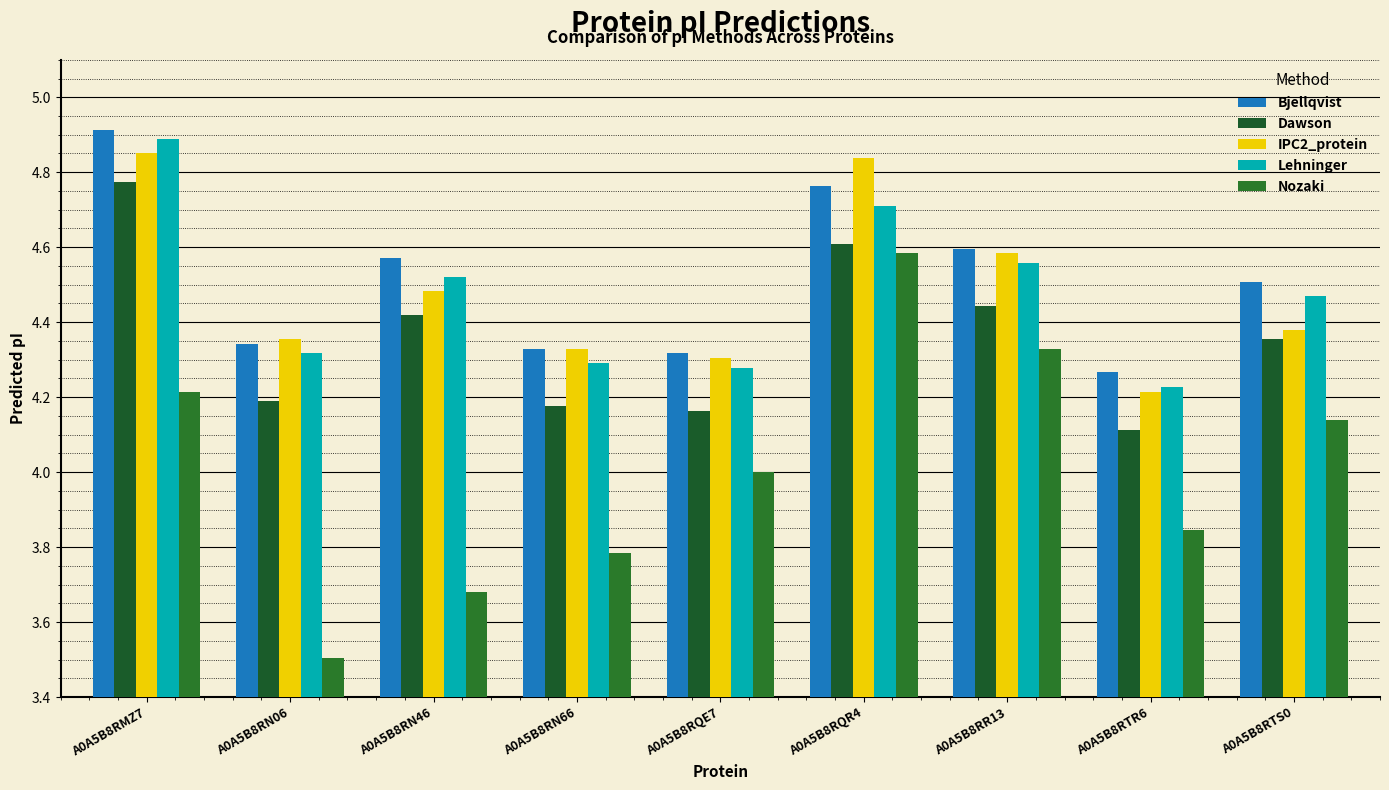

How many distinct data groups are displayed?

5